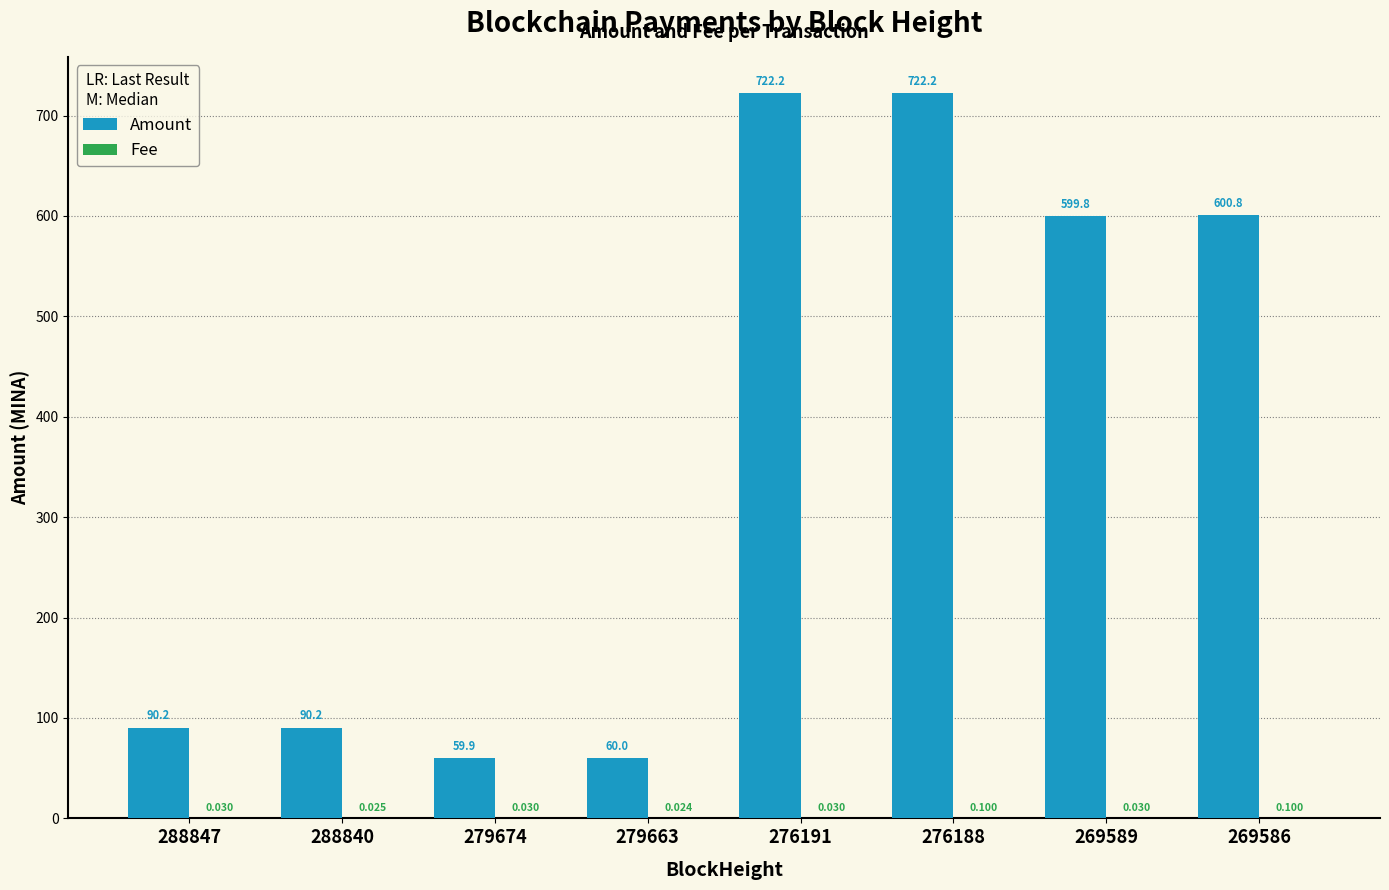

Which series has the largest total across all categories?

Amount